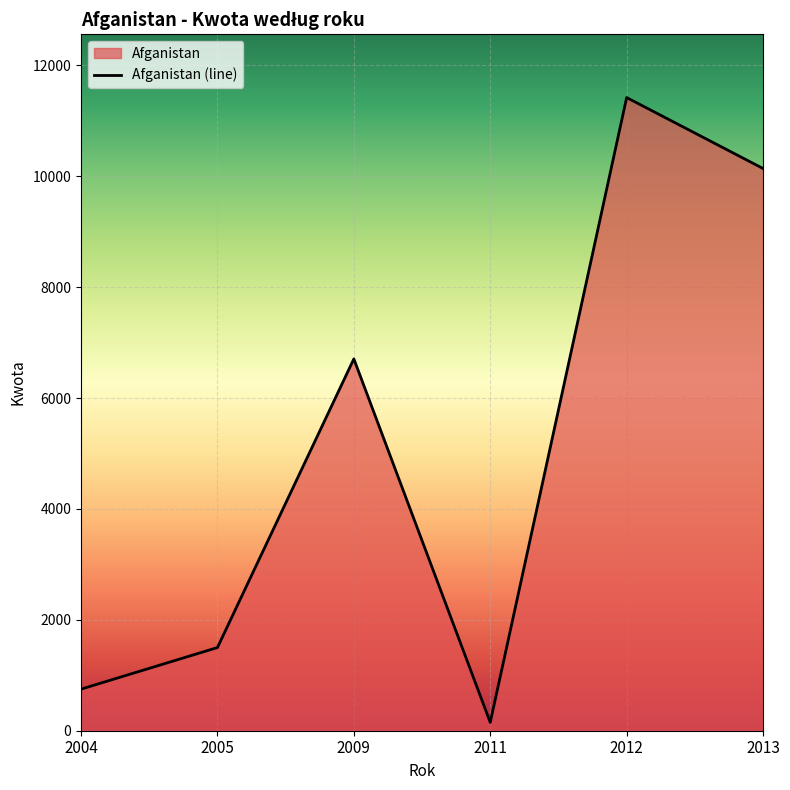

Rank the categories by value from lowest to highest.

2011, 2004, 2005, 2009, 2013, 2012